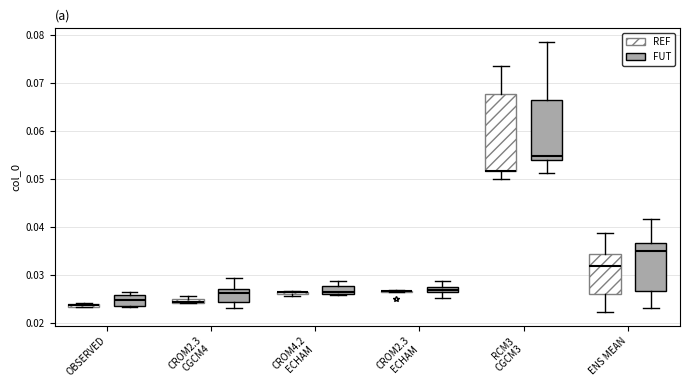

Which box is the tallest, from its lower edge to its upper edge?

RCM3 CGCM3 (REF)